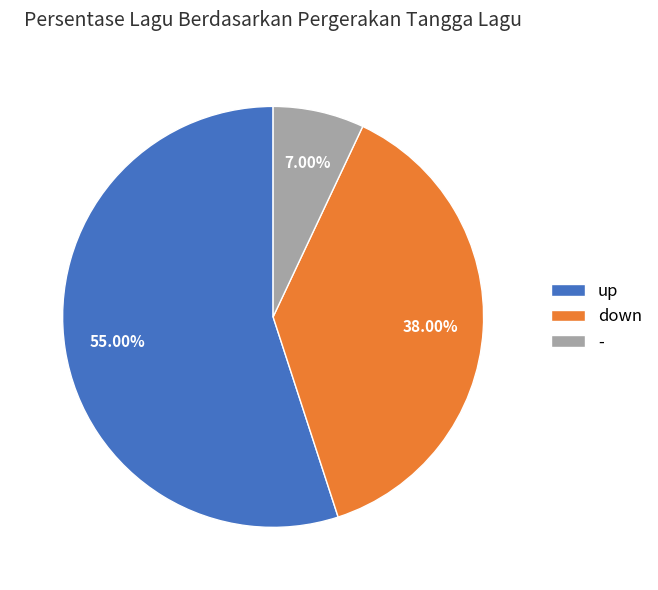

Rank the categories by value from lowest to highest.

-, down, up